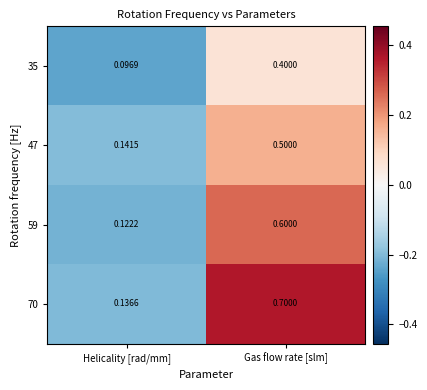

Which category has the highest value in the 47 series?

Gas flow rate [slm]